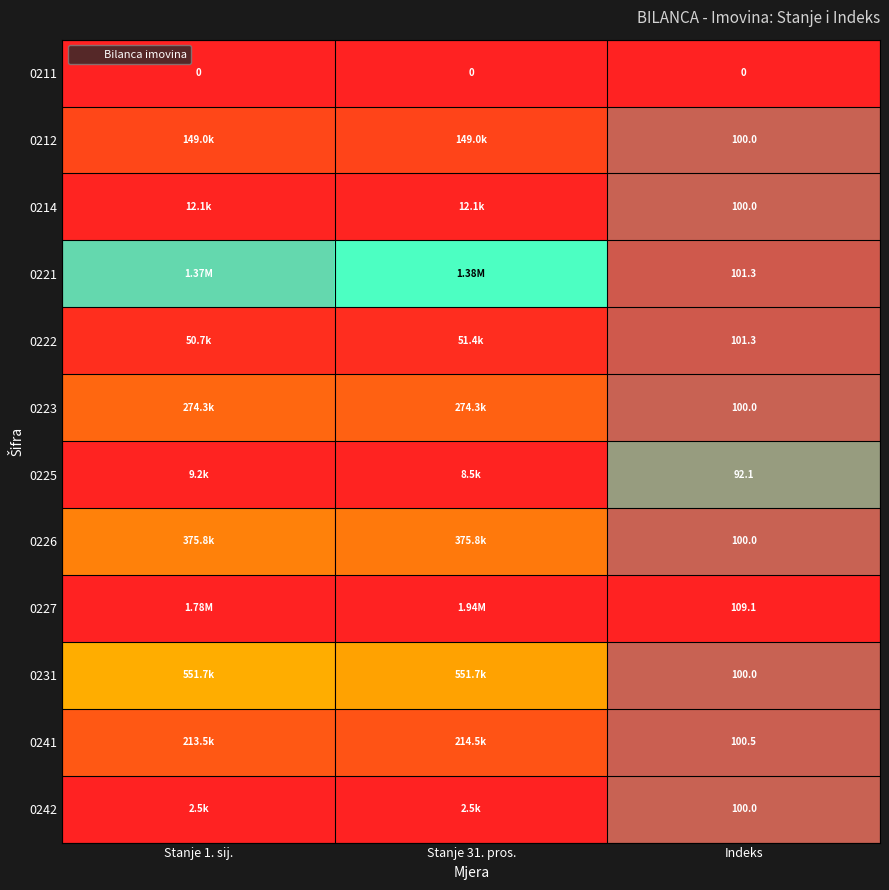

Rank the series by their maximum value, from highest to lowest.

0227, 0222, 0221, 0241, 0212, 0226, 0231, 0242, 0223, 0214, 0225, 0211